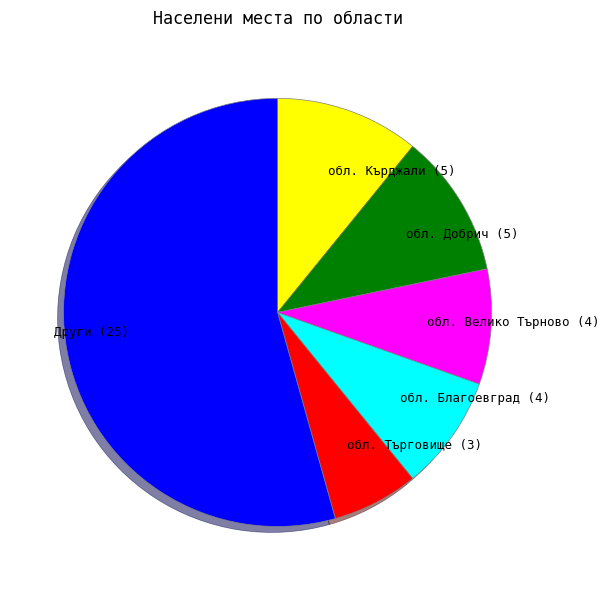

Which slice is the smallest?

обл. Търговище (3)